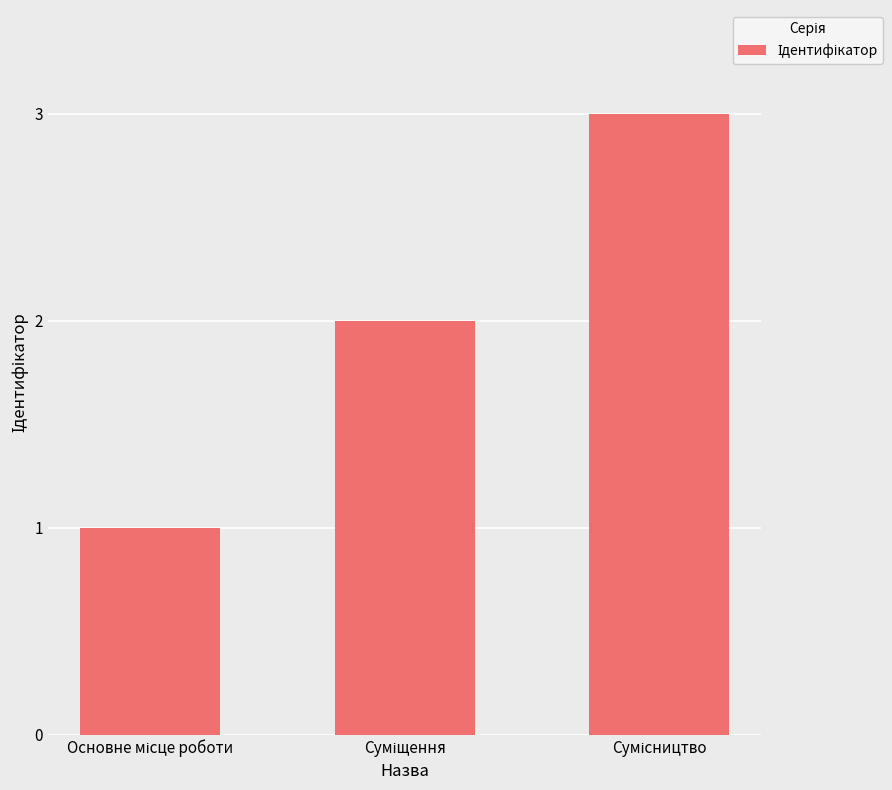

What is the greatest value displayed?

3